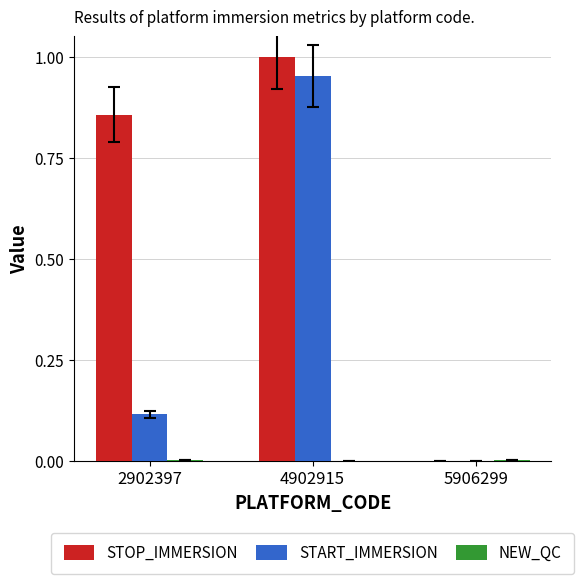

Which category has the highest value across all series?

4902915